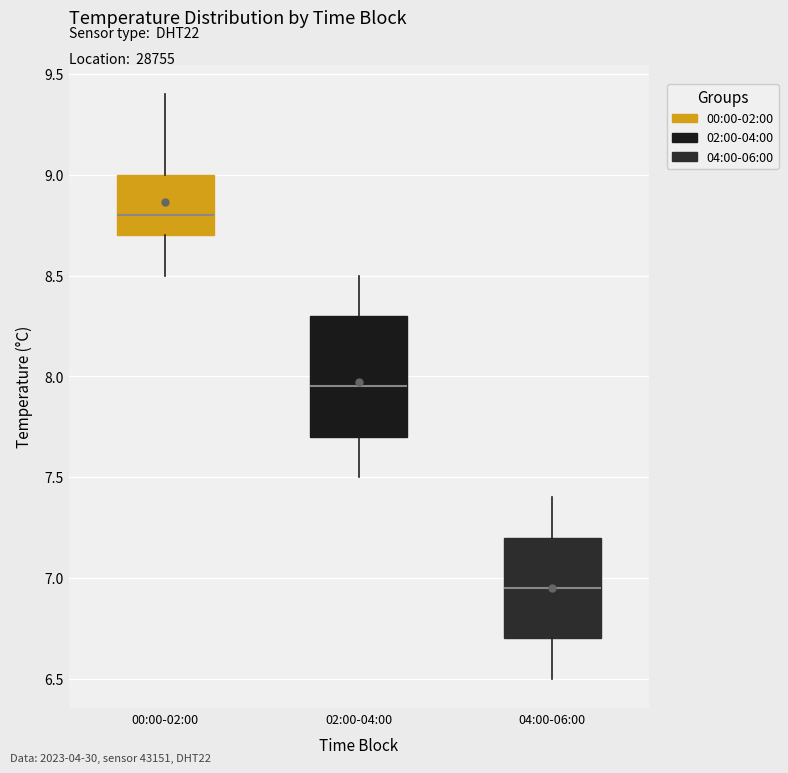

Which box is the tallest, from its lower edge to its upper edge?

02:00-04:00